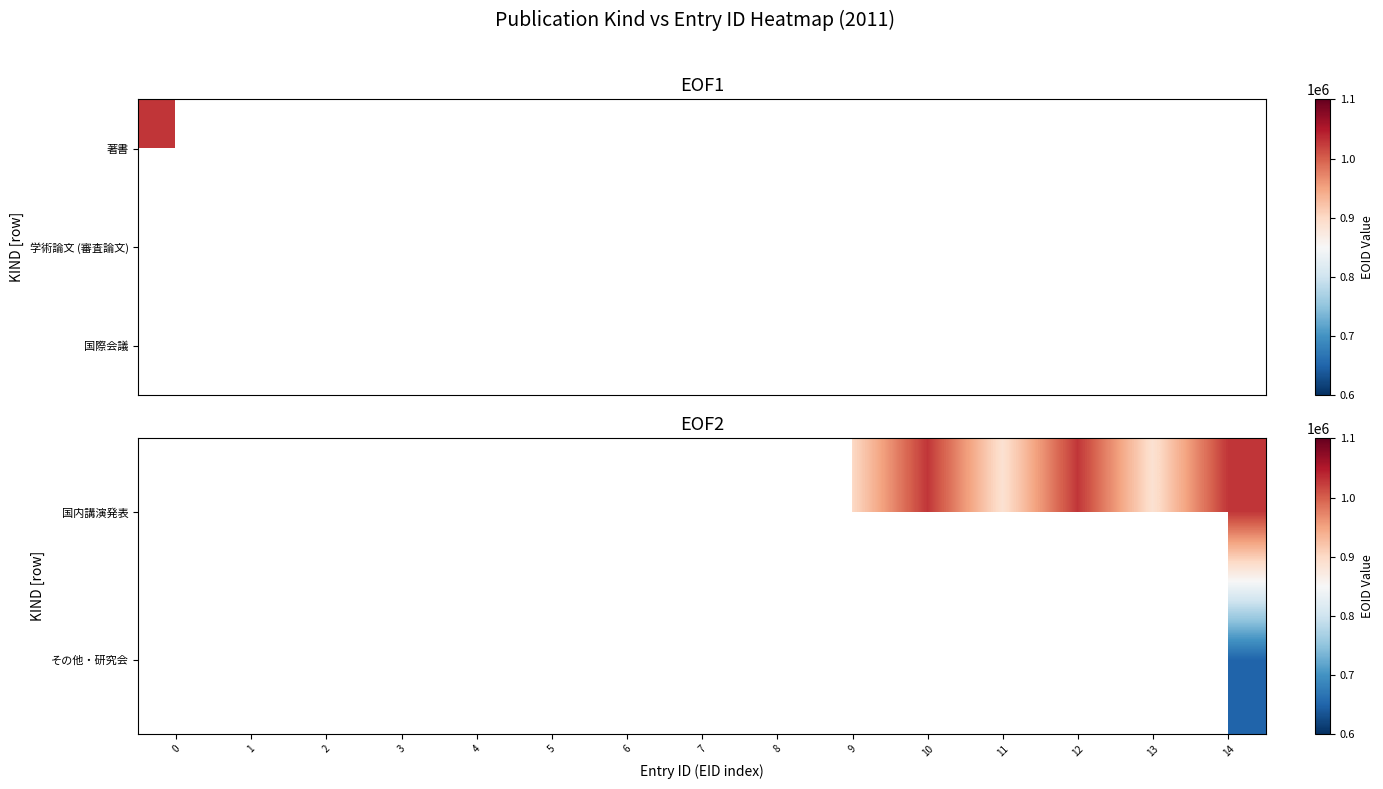

Rank the categories by その他・研究会 value from lowest to highest.

0, 1, 2, 3, 4, 5, 6, 7, 8, 9, 10, 11, 12, 13, 14